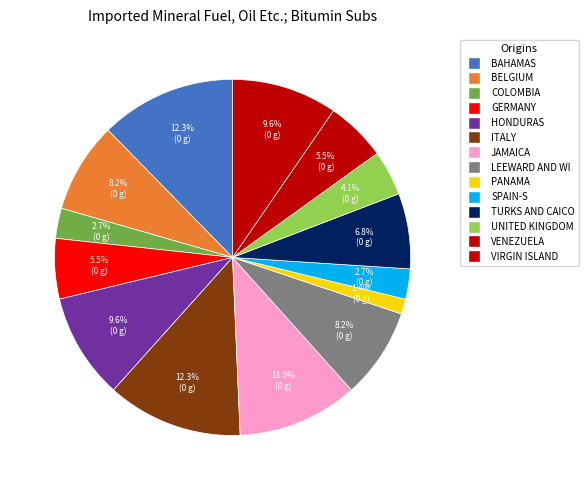

Is there any slice that represents more than half of the pie?

No